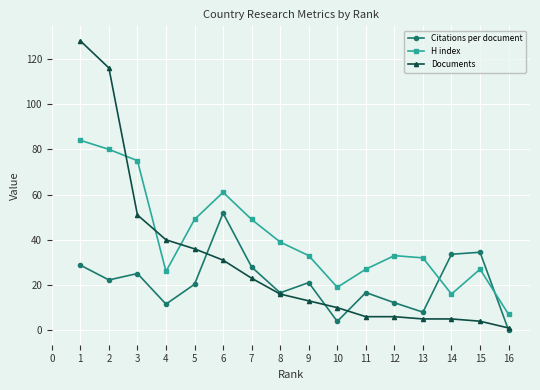

How many intersections are there between Documents and H index?

3